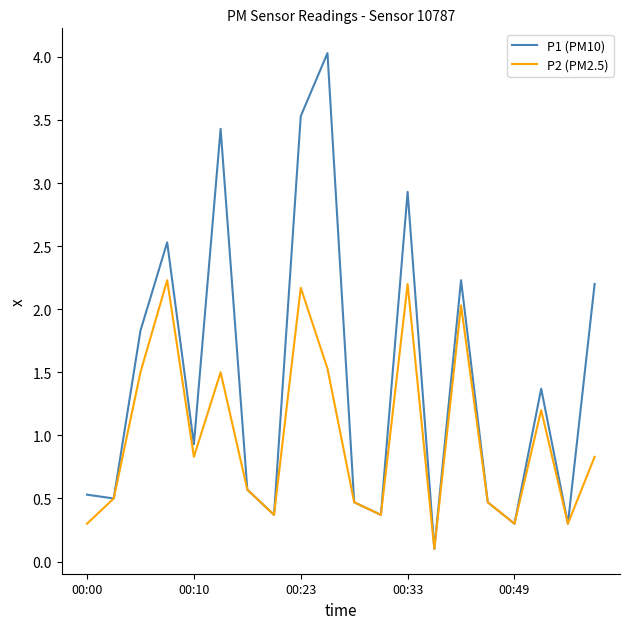

Which series has the widest spread of values?

P1 (PM10)